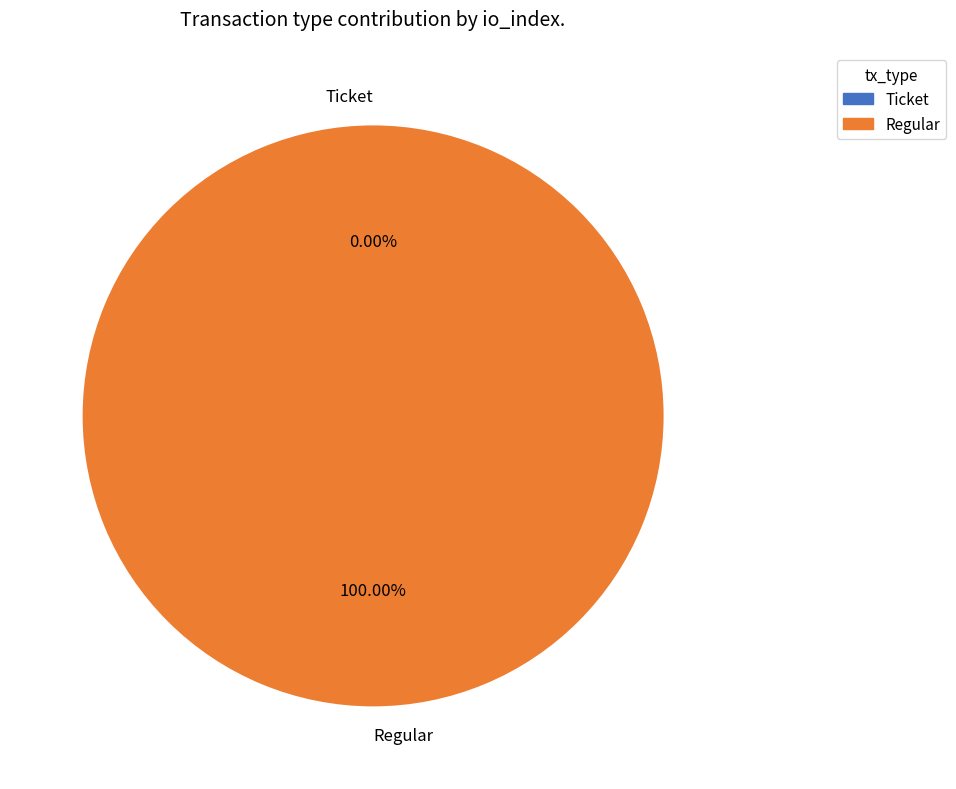

What percentage do Ticket and Regular together represent?

100.0%